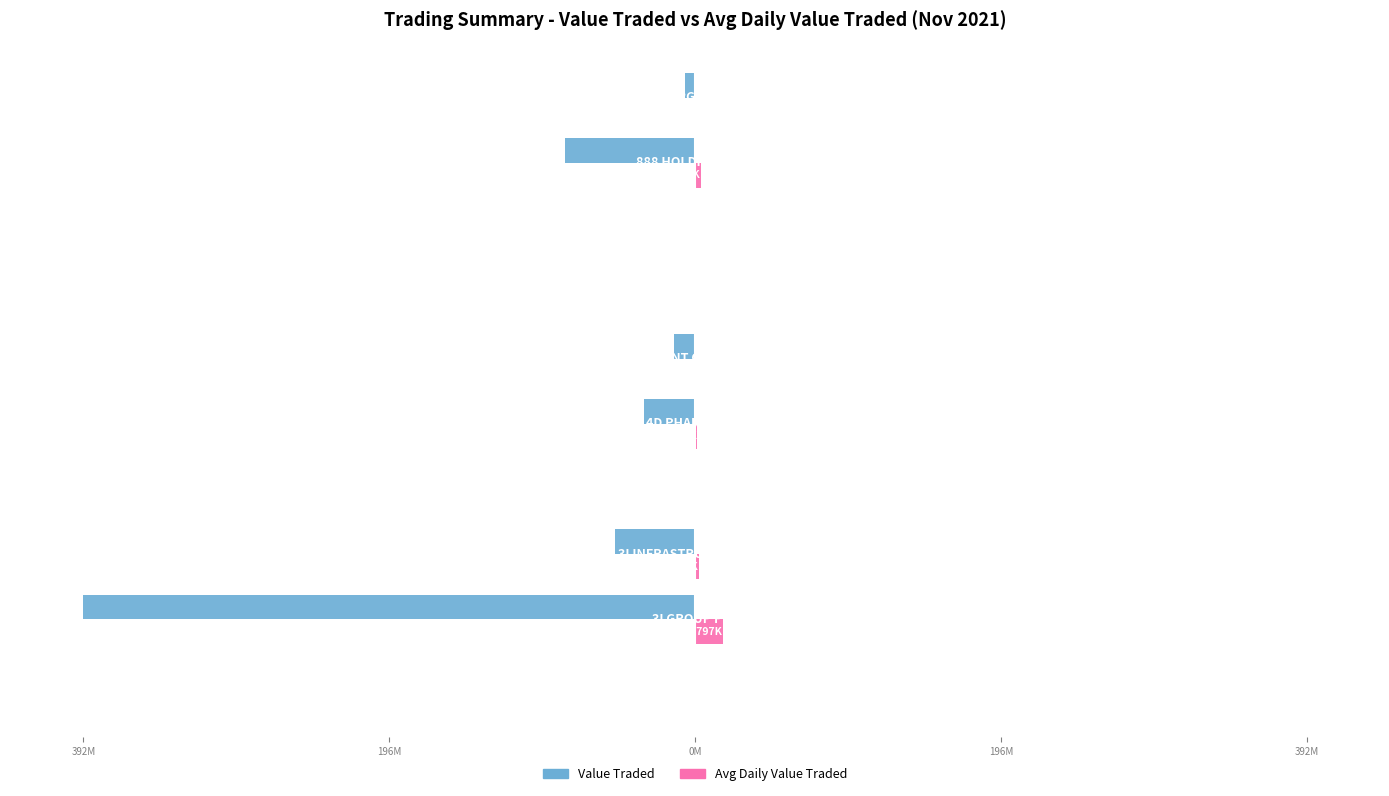

Reading right to left, what are all the values shown in this chart?

Value Traded: -6145330.1	-82911858.4	-563809.2	-412609.6	-13729389.1	-32957100.4	-503261.8	-51505111.8	-391533415.5	-844023.1
Avg Daily Value Traded: 279333.2	3768720.8	25627.7	18755.0	624063.1	1498050.0	22875.5	2341141.4	17796973.4	38364.7